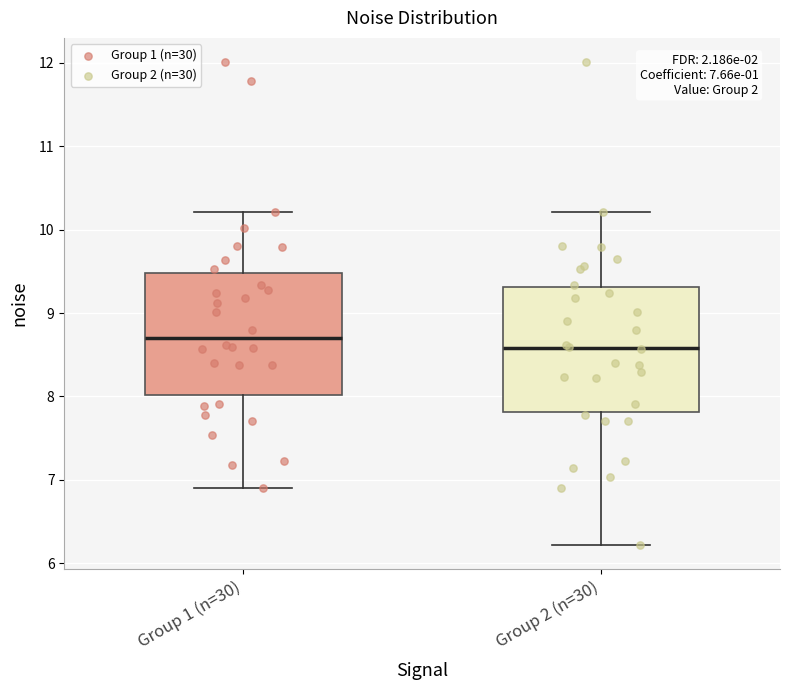

Which box's median line is the lowest?

Group 2 (n=30)